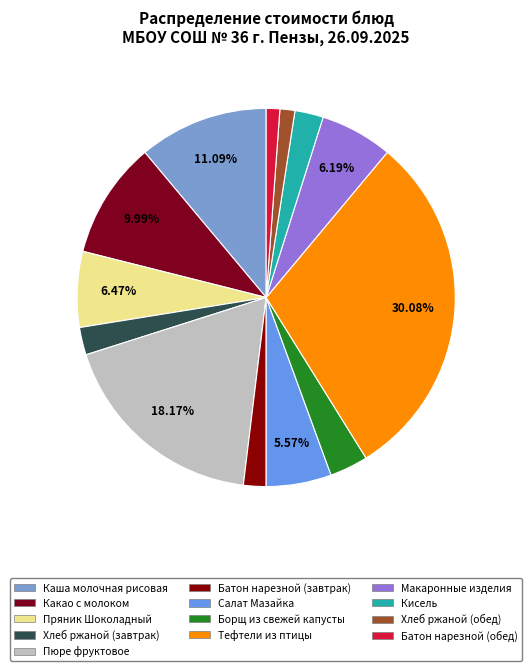

To the nearest percent, what is the difference between the largest and smallest slice percentages?

29%